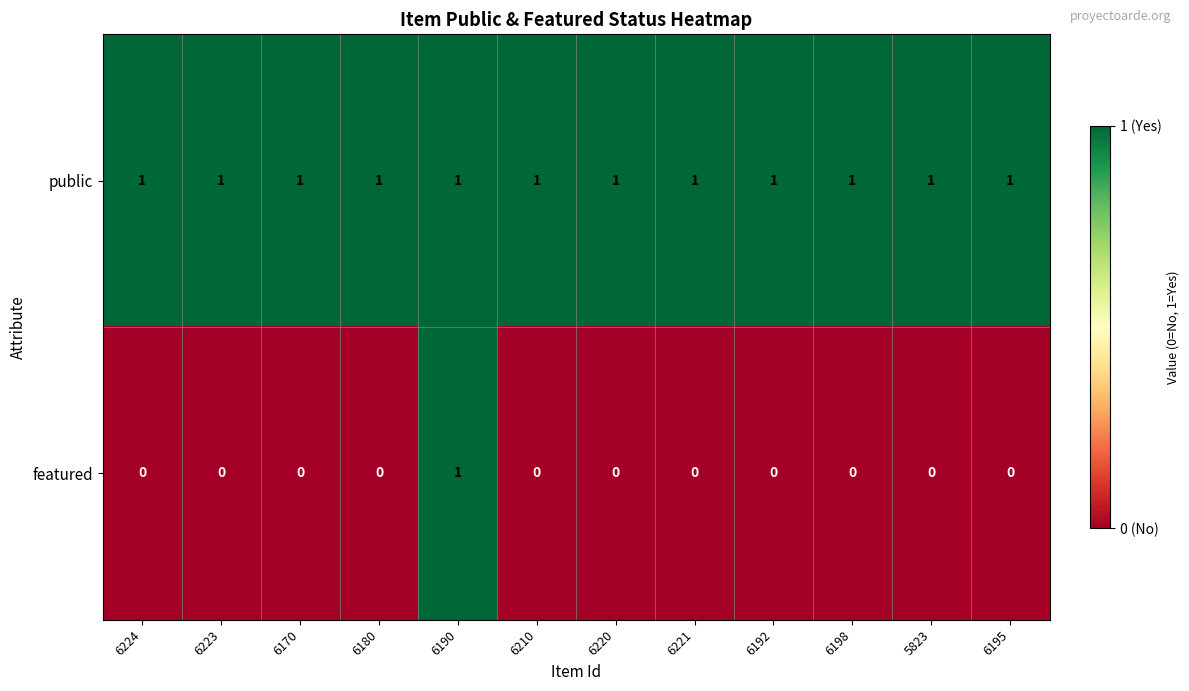

Reading right to left, extract all data points from this chart.

public: 6195=1	5823=1	6198=1	6192=1	6221=1	6220=1	6210=1	6190=1	6180=1	6170=1	6223=1	6224=1
featured: 6195=0	5823=0	6198=0	6192=0	6221=0	6220=0	6210=0	6190=1	6180=0	6170=0	6223=0	6224=0